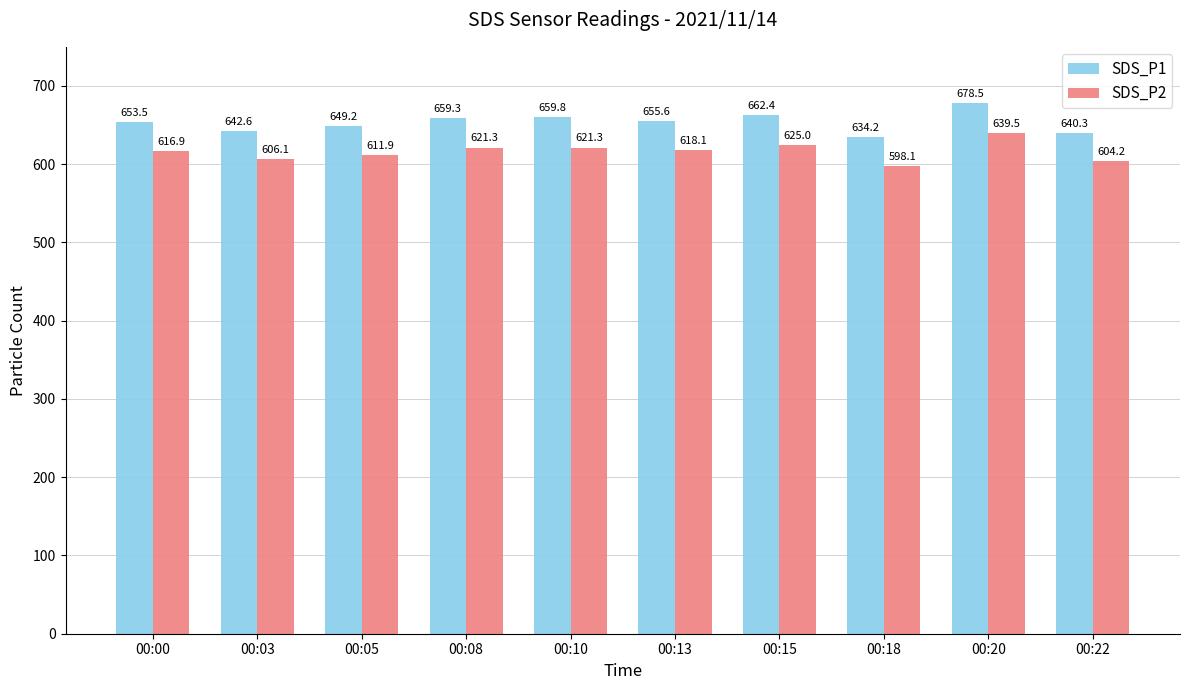

What is the spread (max minus min) of values at 00:10?

38.5